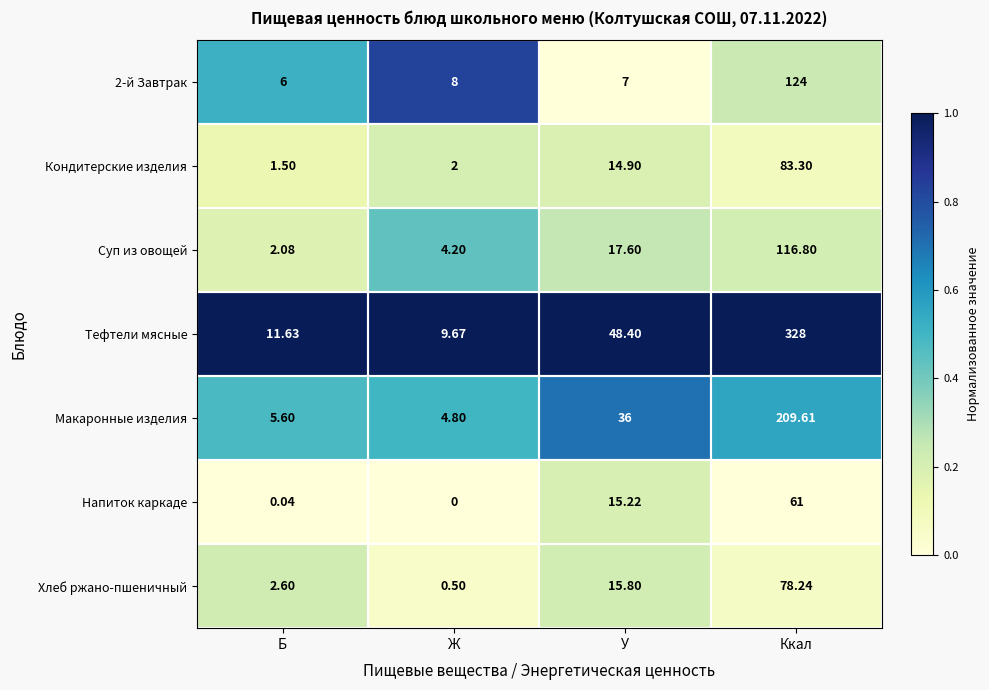

At which label does 2-й Завтрак reach its peak?

Ккал